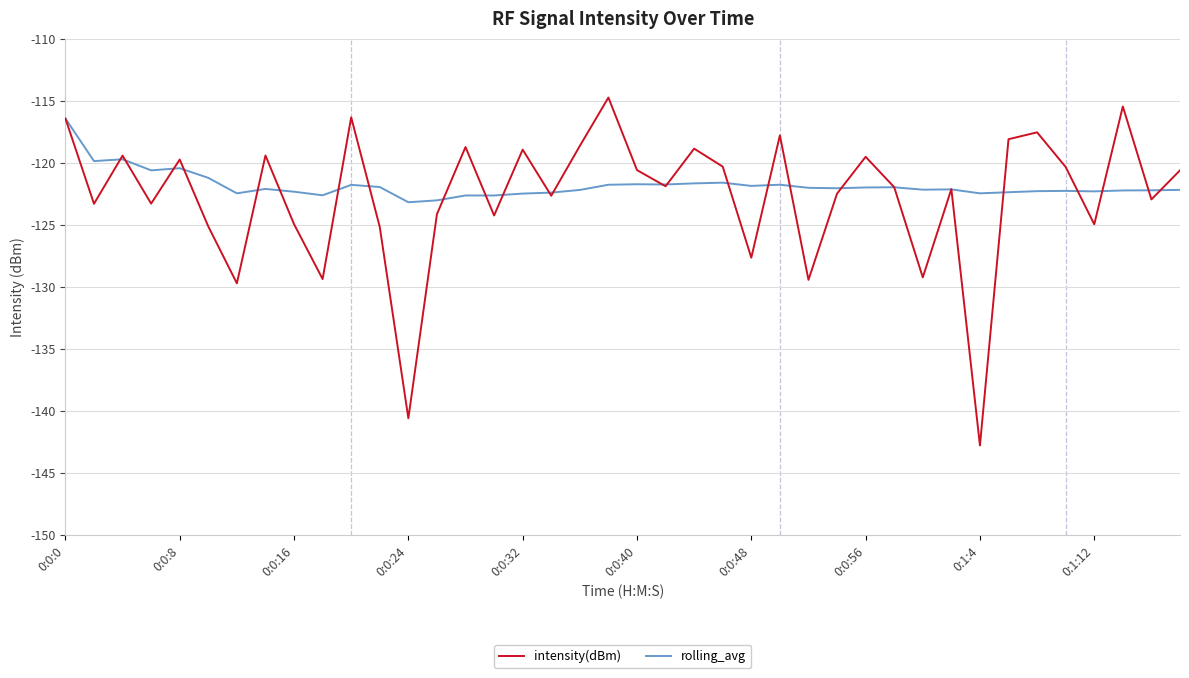

What is the maximum value shown in the chart?

-114.7